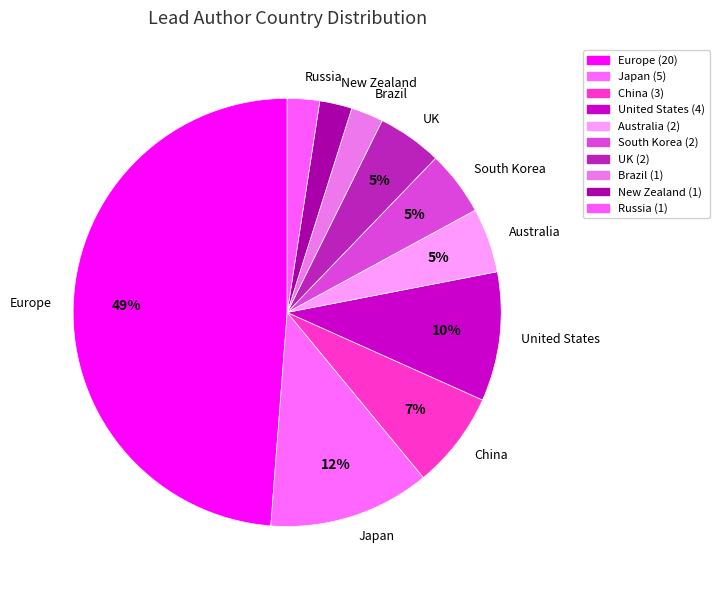

To the nearest percent, what percentage of the pie is United States?

10%